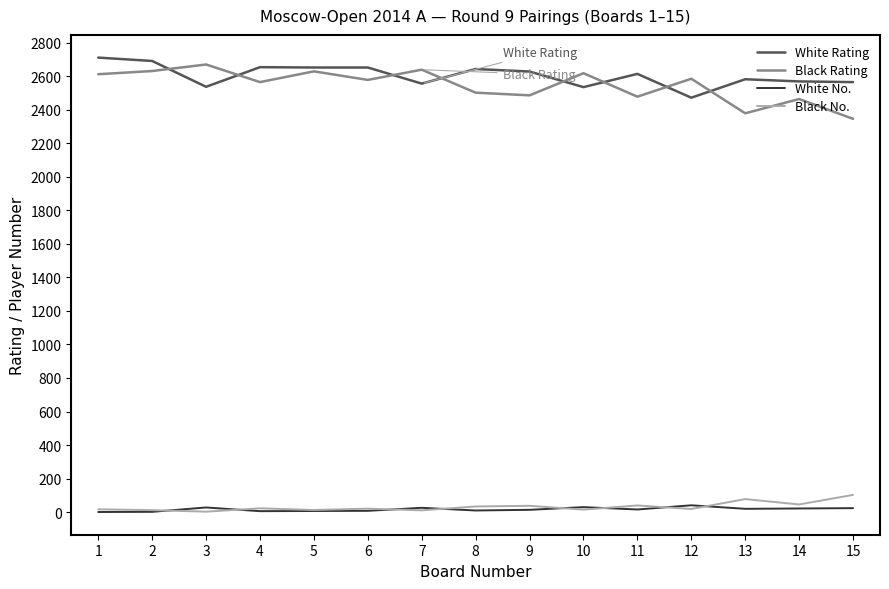

Is the value of White No. at 14 greater than the value of Black No. at 13?

No